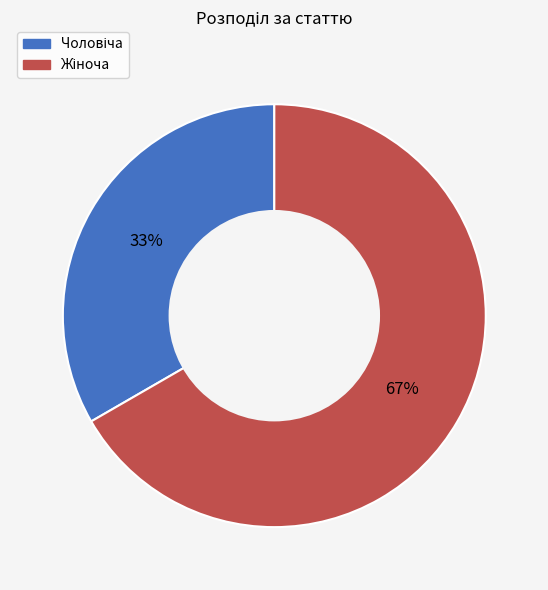

Is there any slice that represents more than half of the pie?

Yes